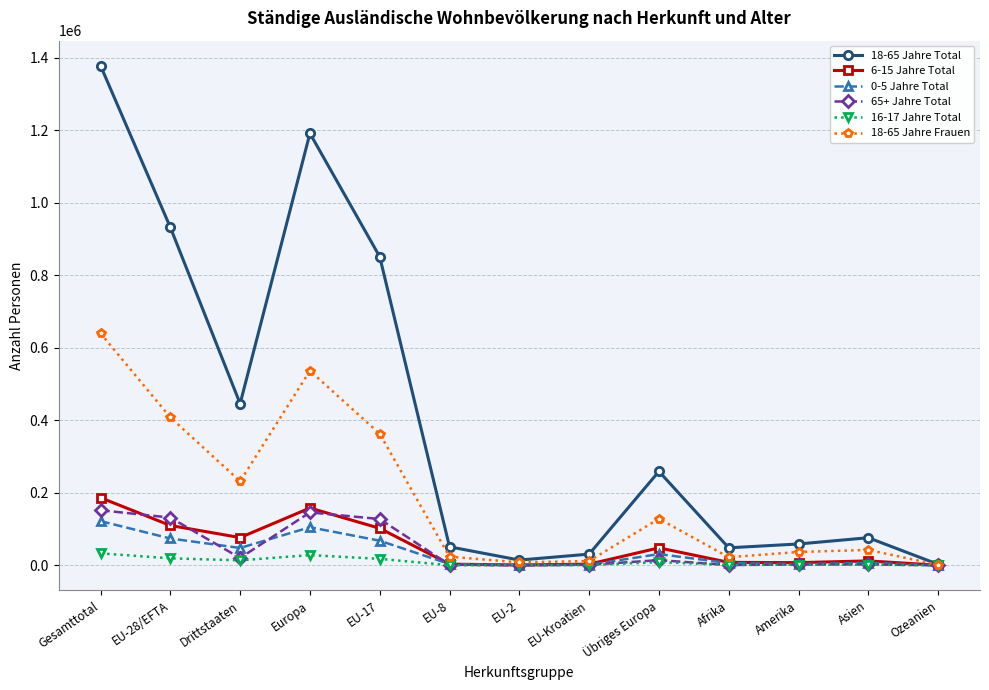

At which category is the sum across all series the highest?

Gesamttotal